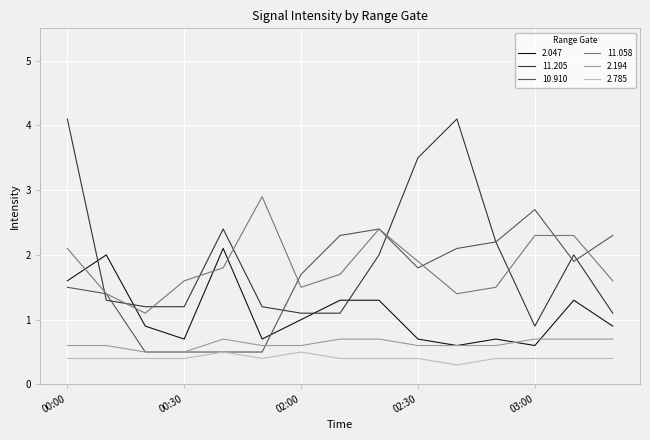

What is the highest value of the 2.047 series?

2.1